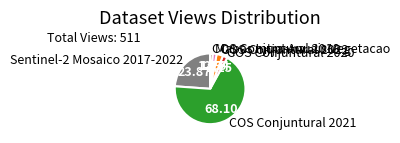

How many slices are in this pie chart?

6